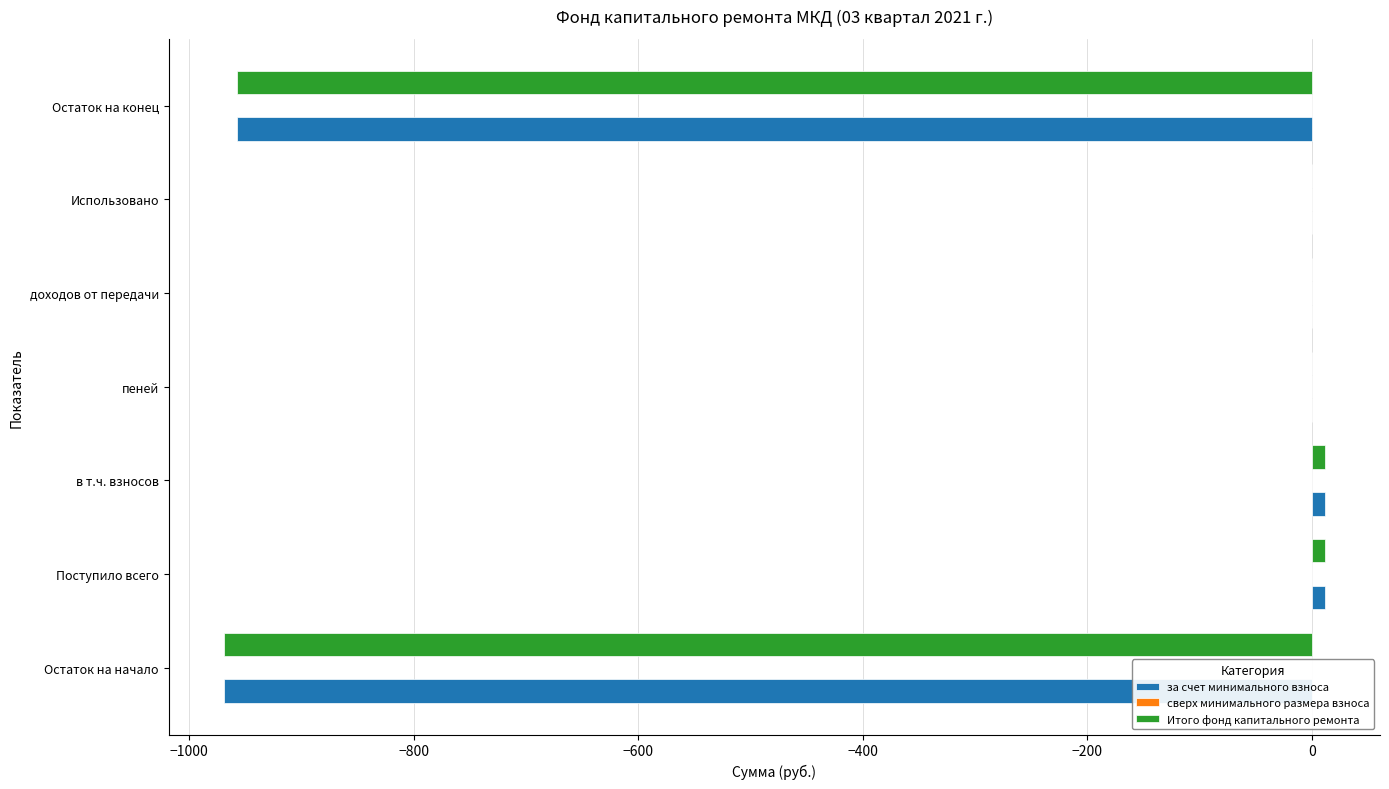

Is the value of за счет минимального взноса at Поступило всего greater than the value of Итого фонд капитального ремонта at Остаток на начало?

Yes